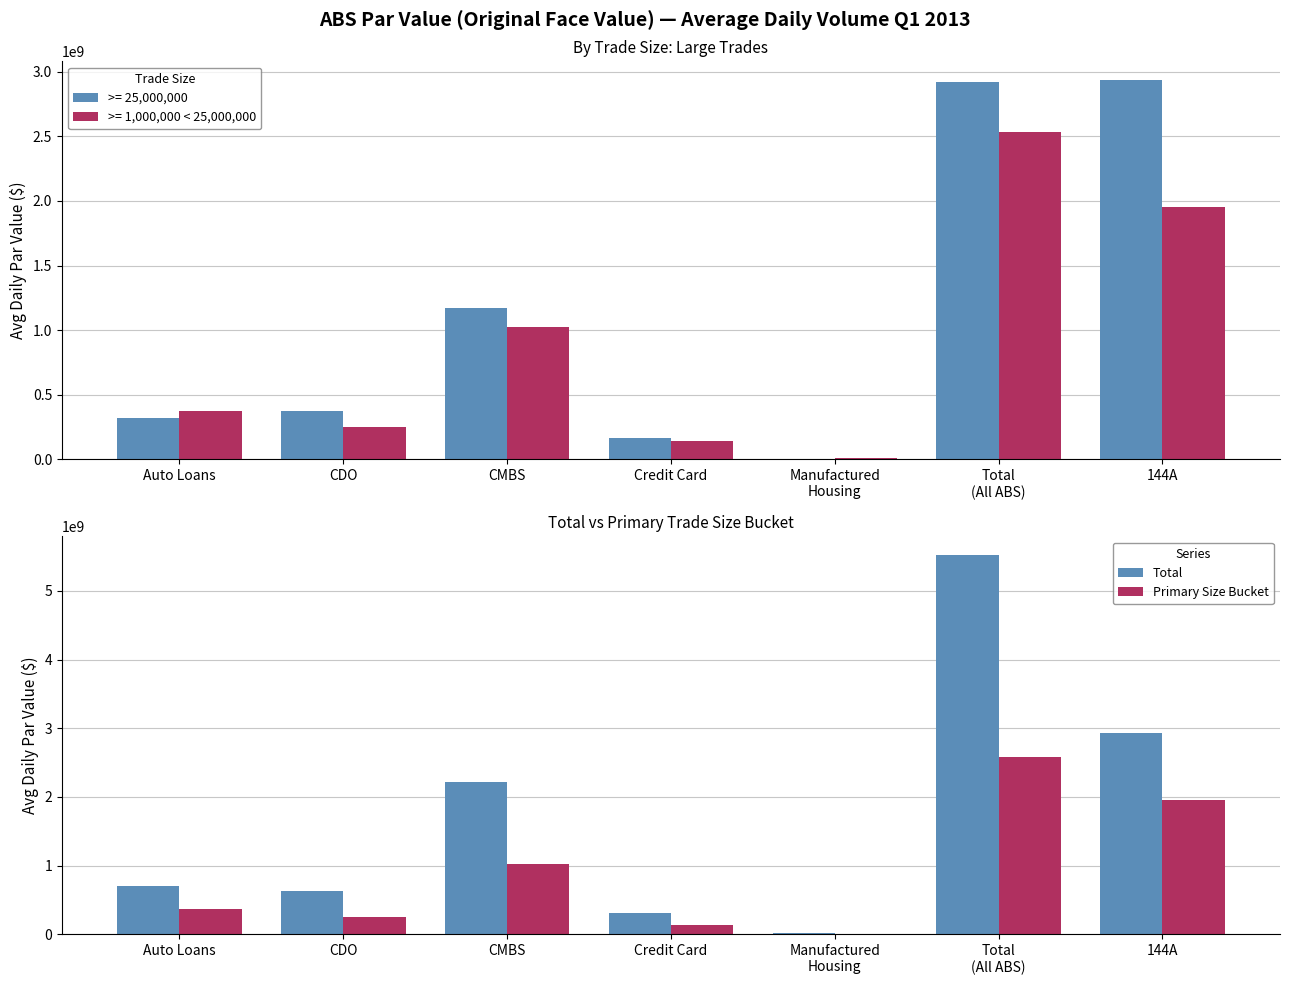

What is the sum of the Primary Size Bucket values at CDO and 144A?

2206723815.9